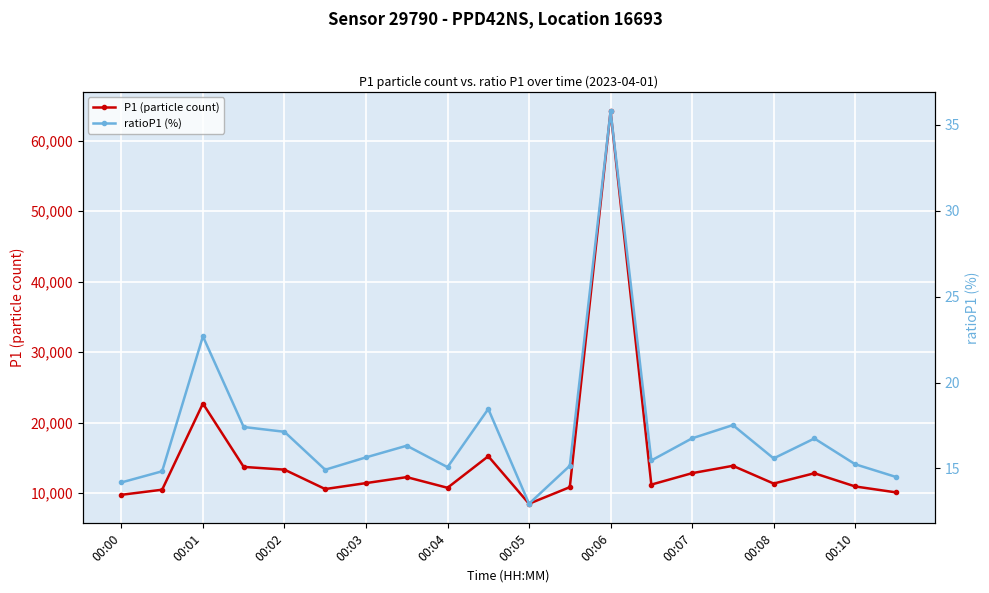

Rank the series by their maximum value, from highest to lowest.

P1 (particle count), ratioP1 (%)